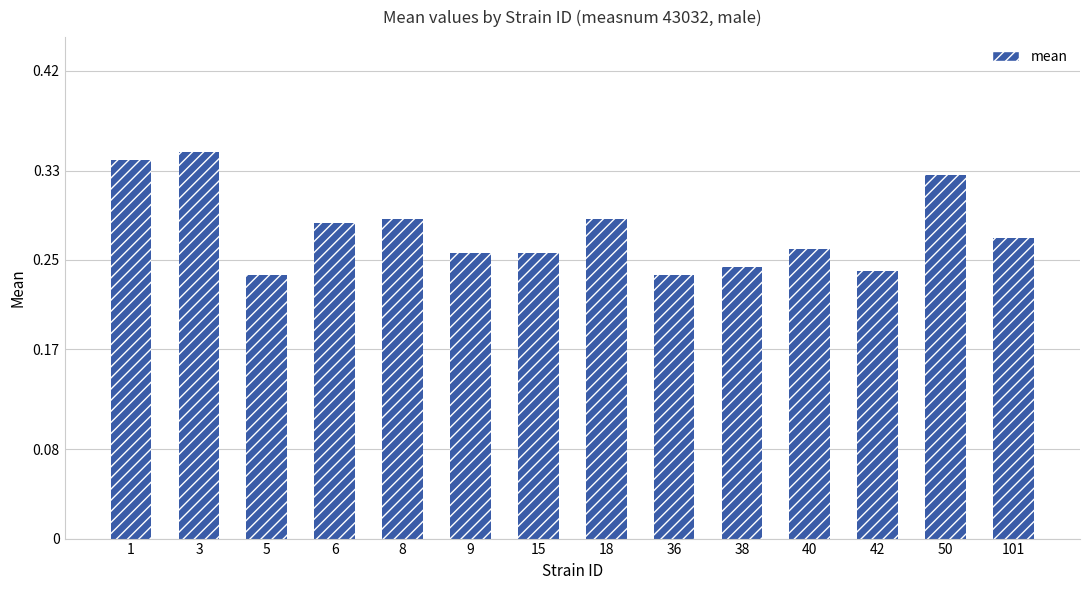

Between 8 and 3, which is larger?

3